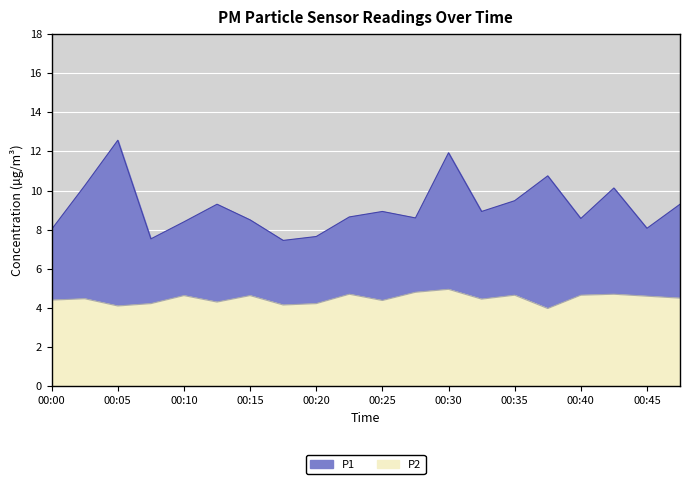

At which label does P1 reach its peak?

00:05